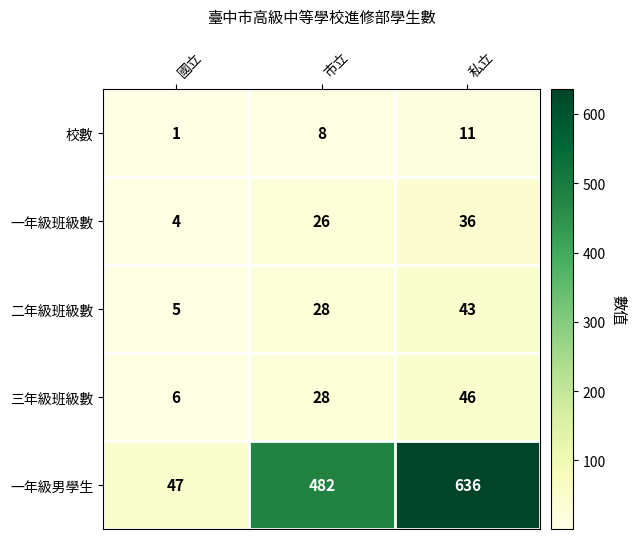

What value does the 校數 series have at 市立, to the nearest 10?

10